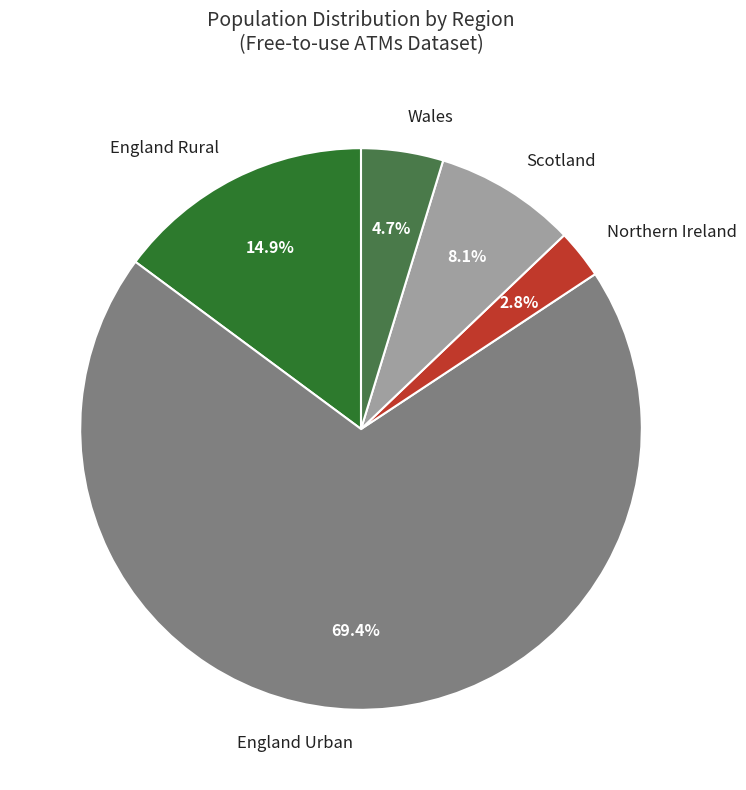

Is England Urban the majority of the pie?

Yes